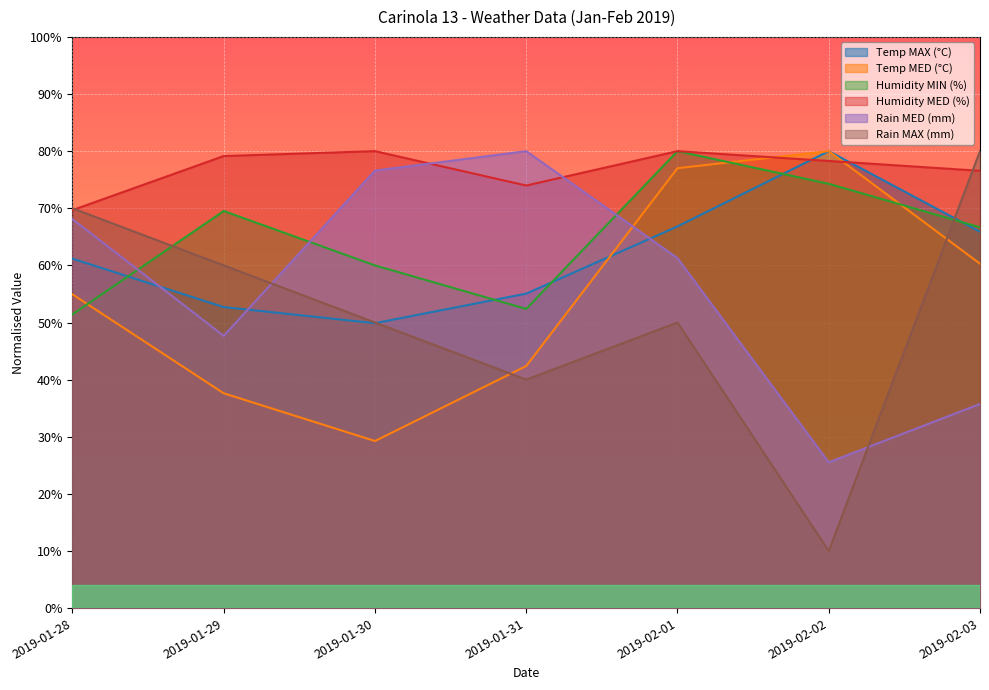

Which series has the widest spread of values?

Rain MAX (mm)